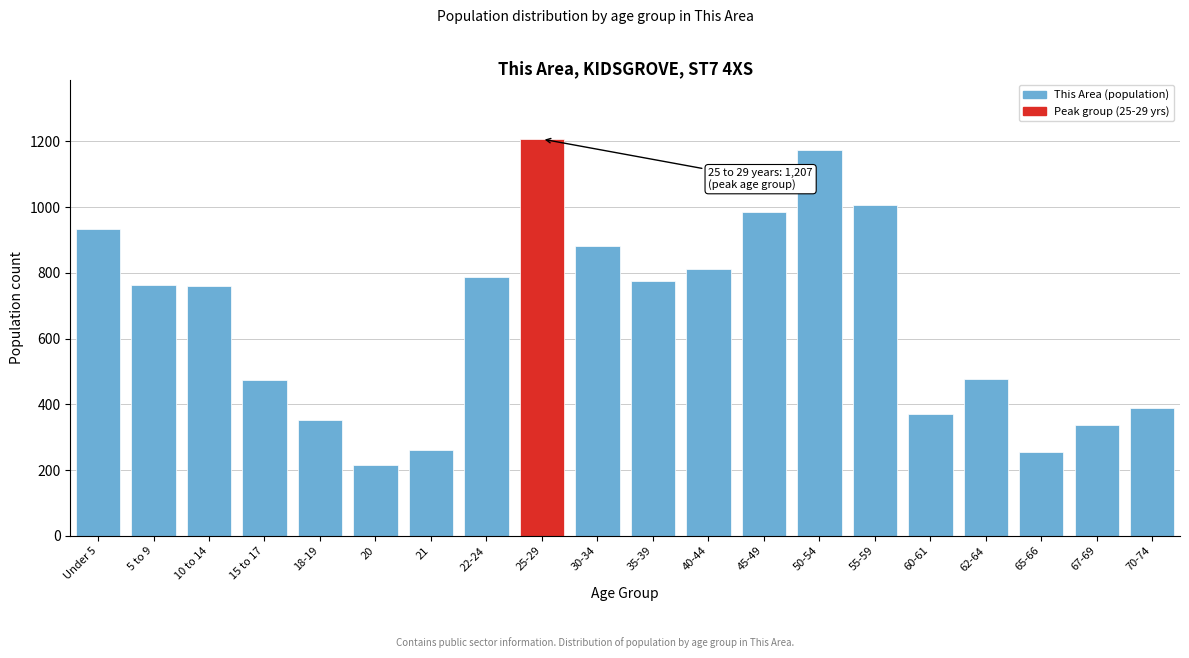

Between Under 5 and 60-61, which is larger?

Under 5